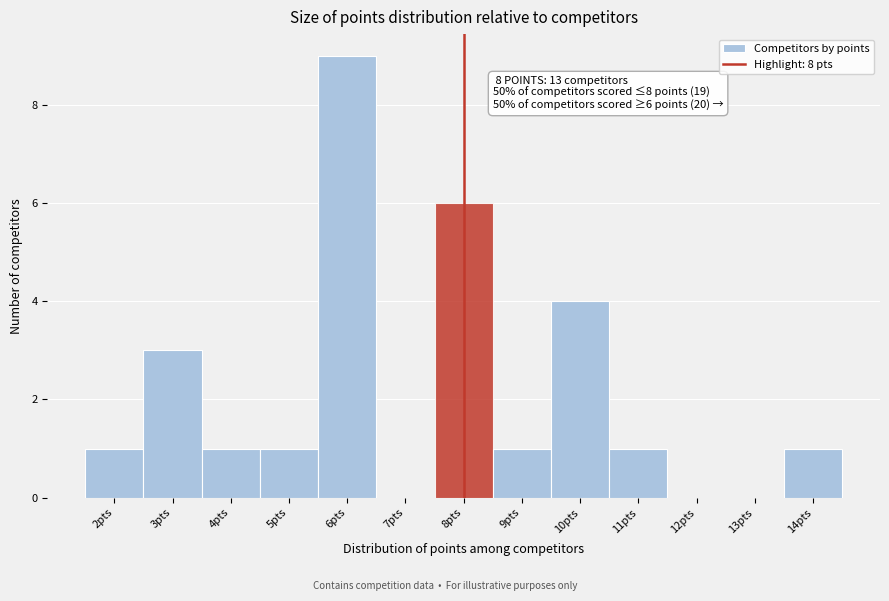

Which range on the x-axis has the tallest bar?

5.5 to 6.5